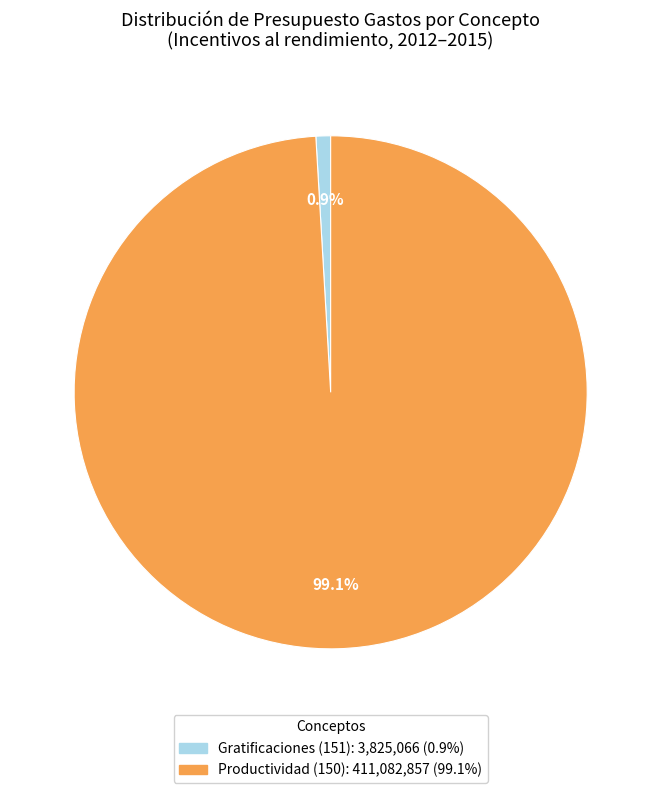

Is there a majority slice in this chart?

Yes